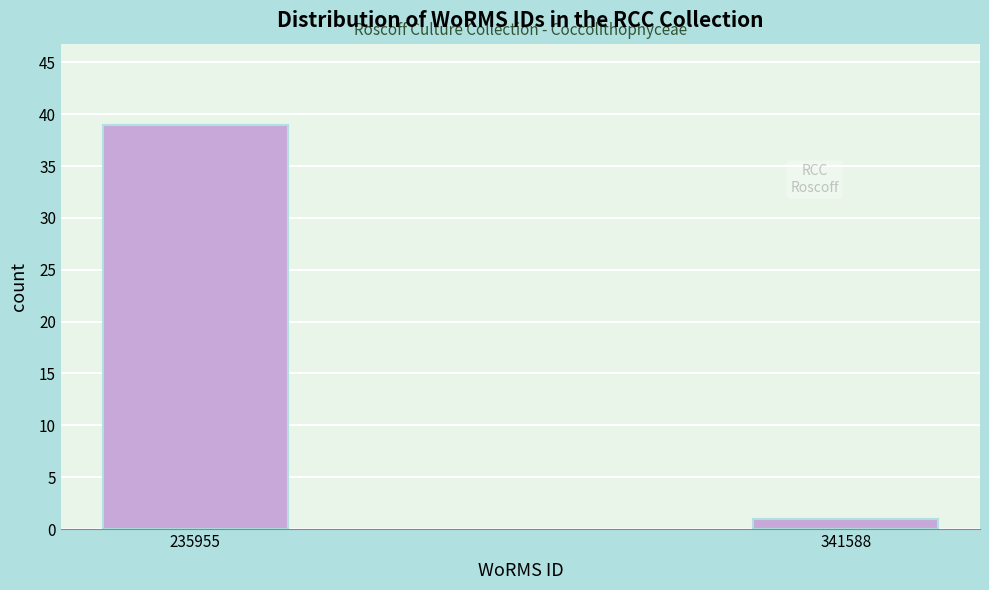

Reading left to right, extract all data points from this chart.

235955=39	341588=1